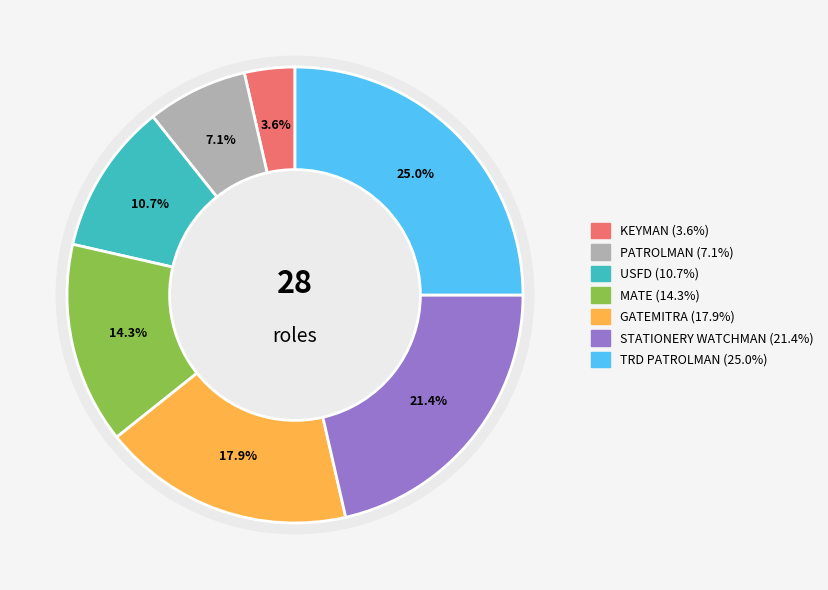

To the nearest percent, what is the combined percentage of TRD PATROLMAN and USFD?

36%